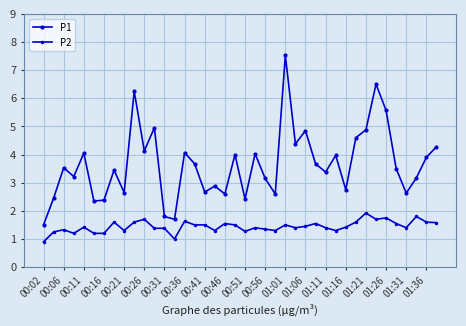

How many lines are shown in the chart?

2